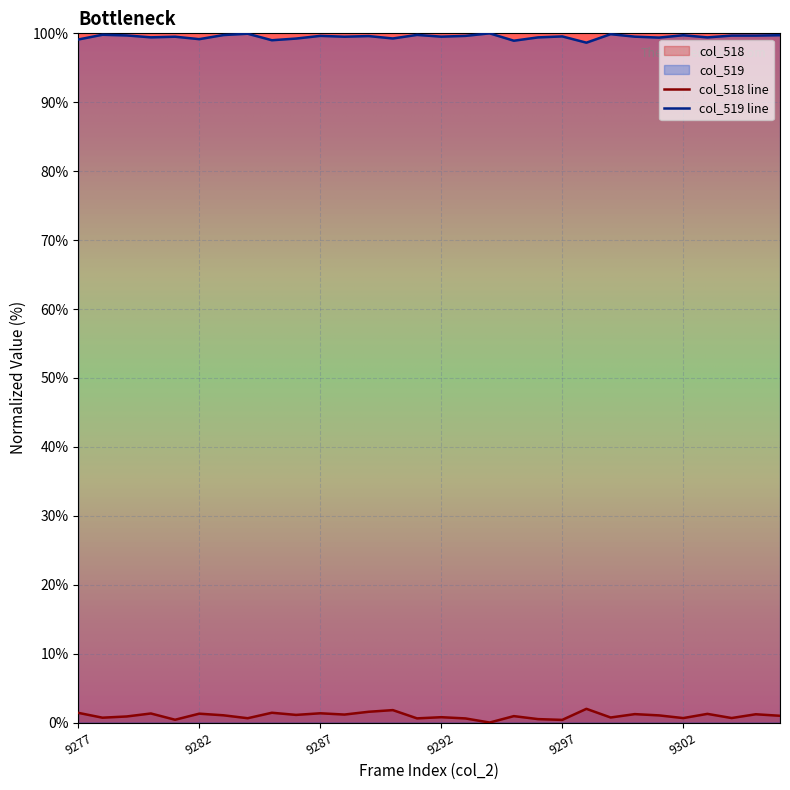

What is the sum of the col_518 values at 9280 and 9289?

2.9